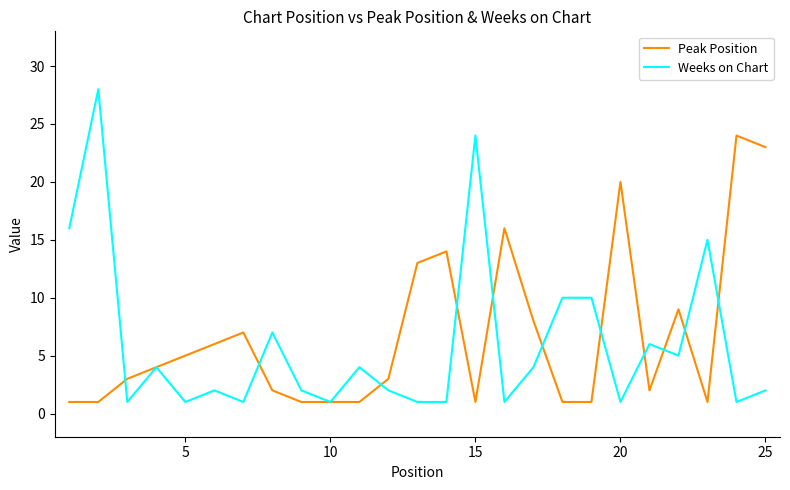

Which series has the widest spread of values?

Weeks on Chart